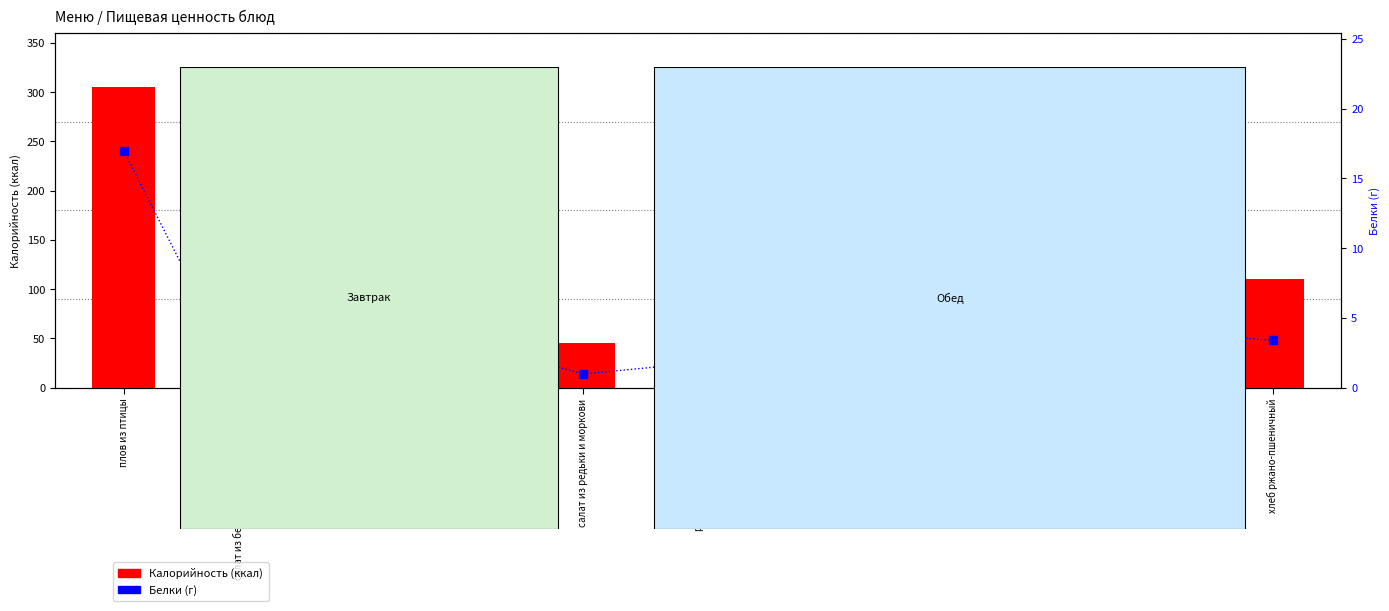

Which series has the widest spread of Y values?

Калорийность (ккал)